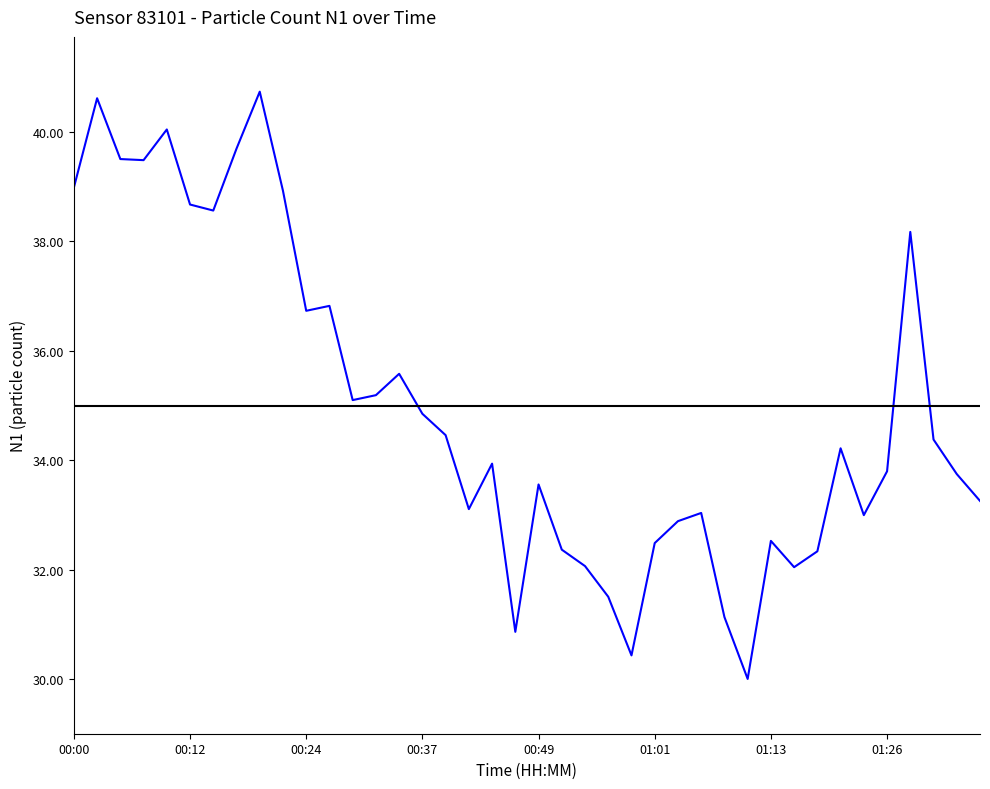

What is the difference between the maximum and minimum values?

10.7